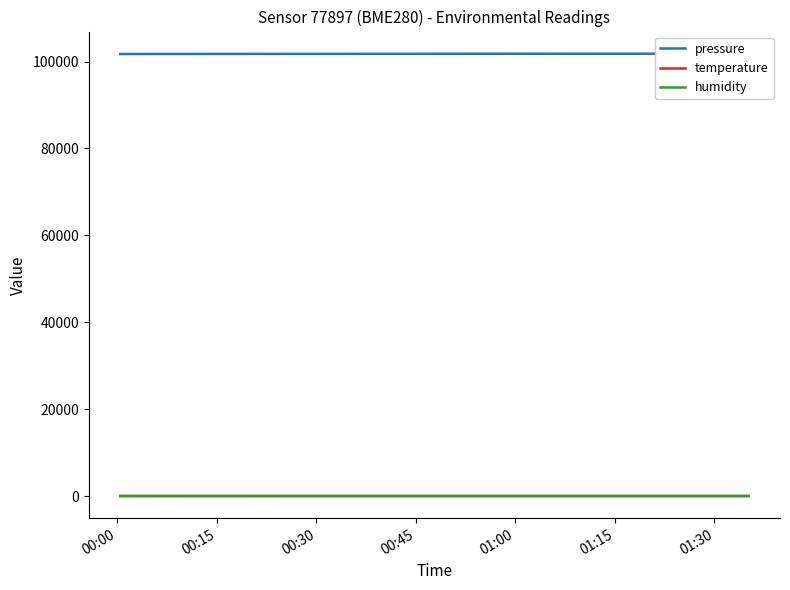

What is the sum of all temperature values?

819.4